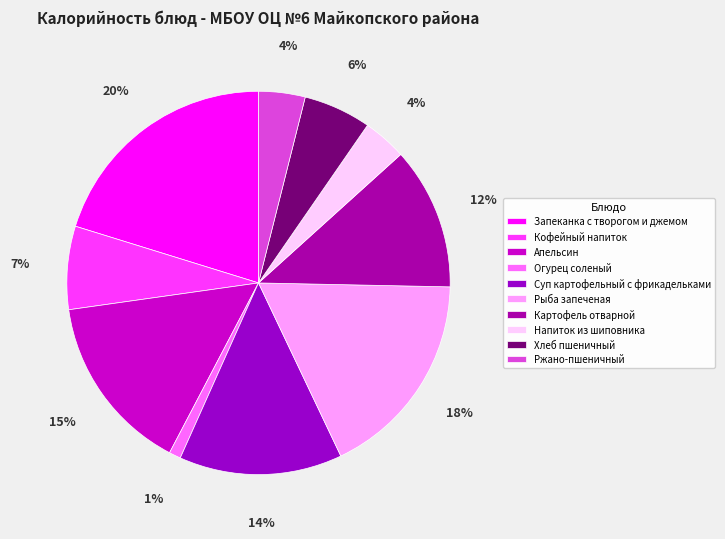

How many slices are in this pie chart?

10